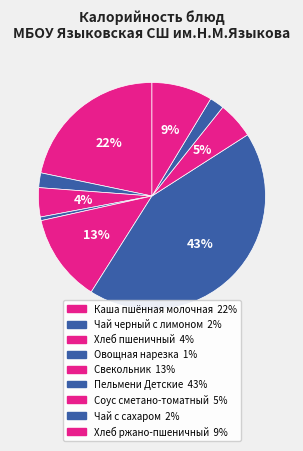

Is Овощная нарезка the majority of the pie?

No